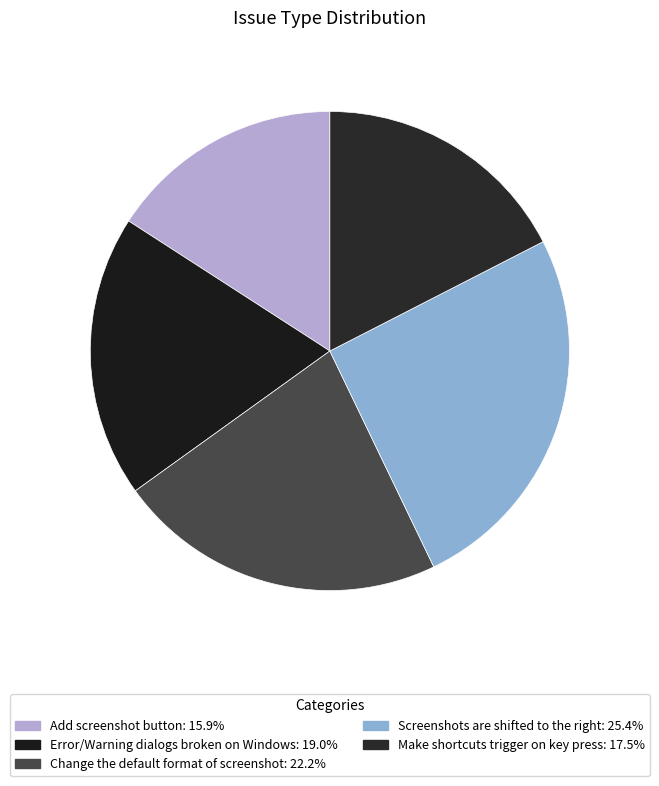

How many slices are in this pie chart?

5